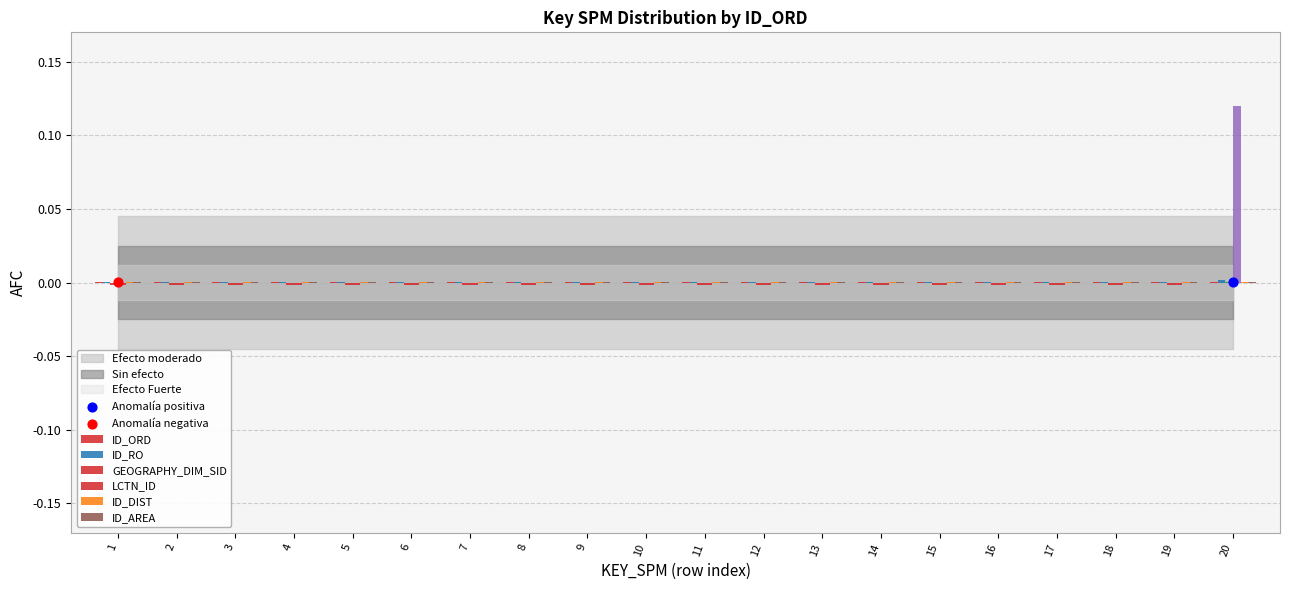

At how many categories does at least one series exceed 0?

20